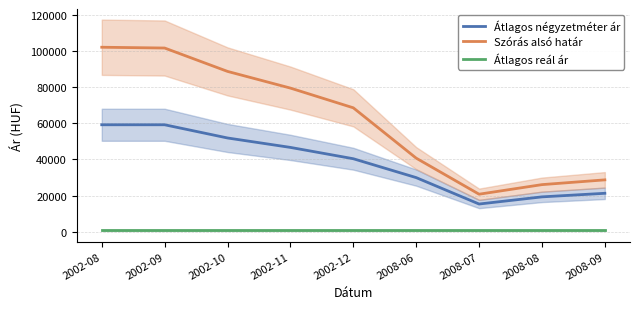

Reading left to right, transcribe all the data shown in this chart.

Átlagos négyzetméter ár: 2002-08=59166.0	2002-09=59166.0	2002-10=51856.0	2002-11=46635.0	2002-12=40369.0	2008-06=29927.0	2008-07=15307.0	2008-08=19265.0	2008-09=21244.0
Szórás alsó határ: 2002-08=102070.0	2002-09=101634.0	2002-10=88698.0	2002-11=79461.0	2002-12=68547.0	2008-06=40697.0	2008-07=20739.0	2008-08=26038.0	2008-09=28677.0
Átlagos reál ár: 2002-08=765.4	2002-09=765.4	2002-10=765.4	2002-11=765.4	2002-12=765.4	2008-06=765.4	2008-07=765.4	2008-08=765.4	2008-09=765.4